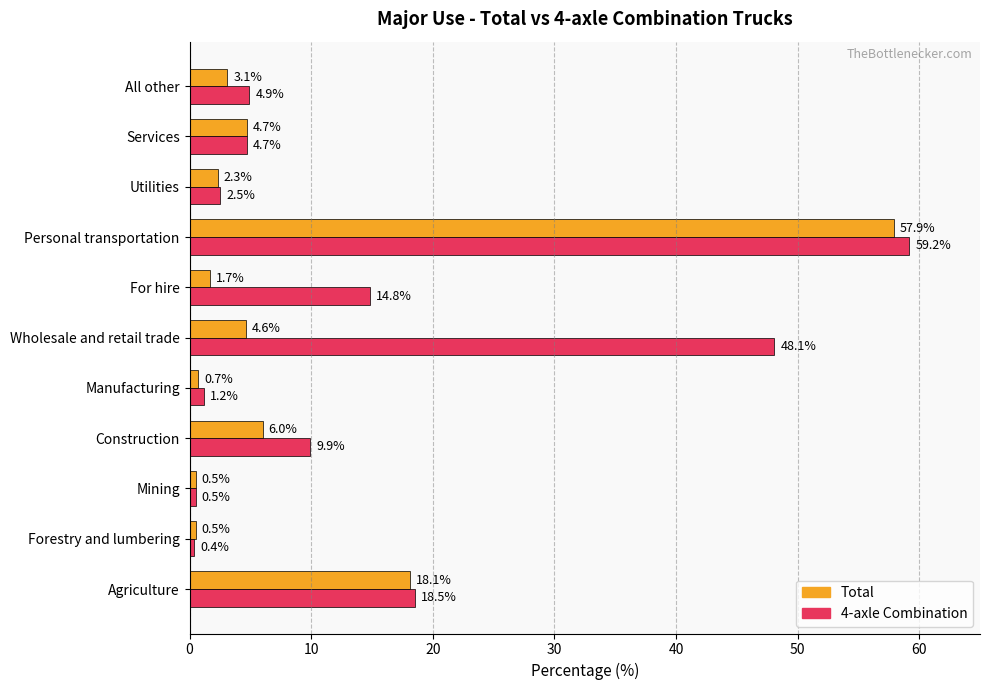

What value does the 4-axle Combination series have at Manufacturing?

1.2